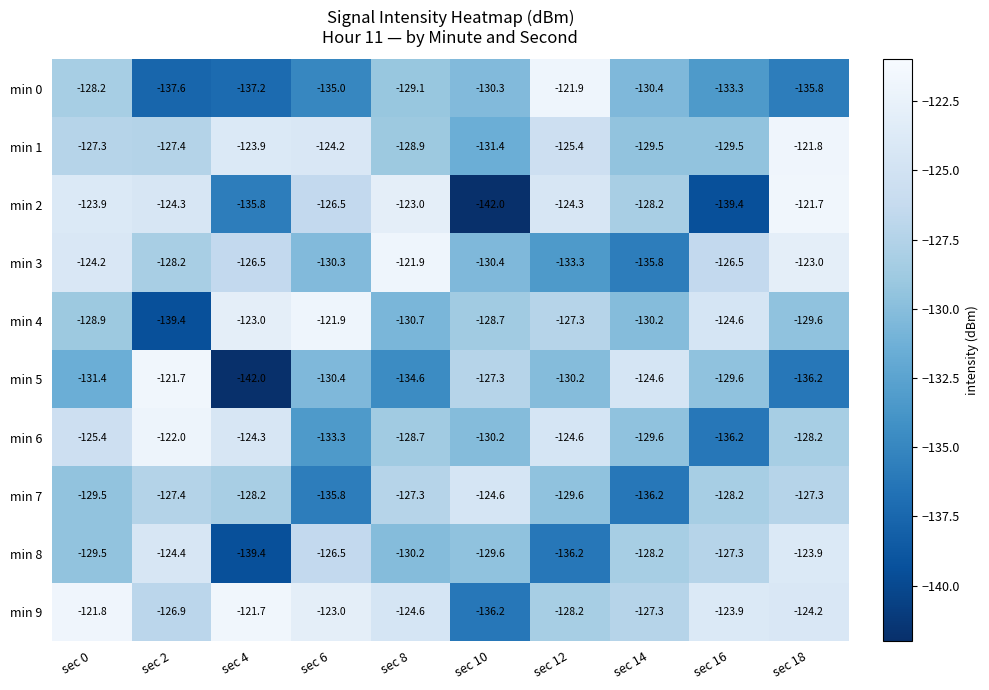

What is the difference between the highest and lowest values at sec 0?

9.6